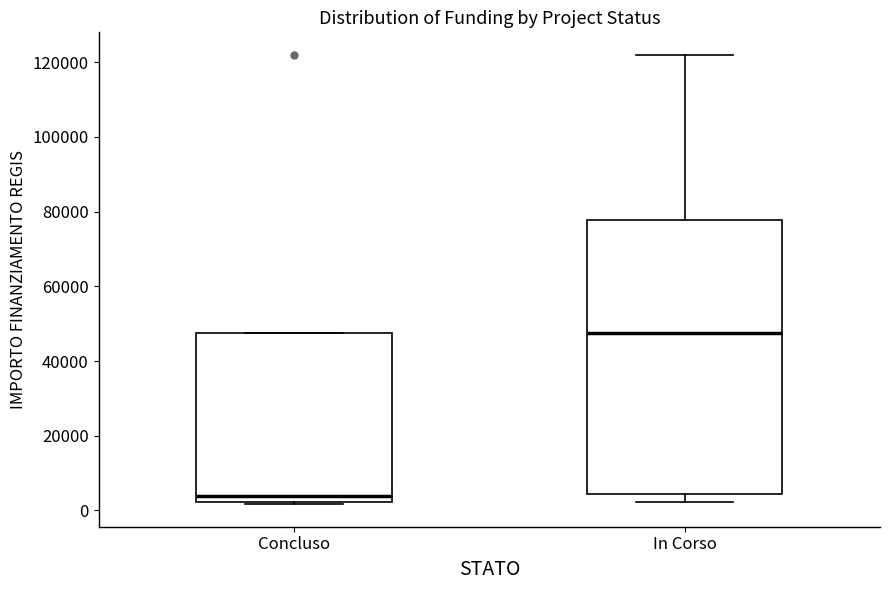

Comparing the boxes themselves (not the whiskers), which one is the tallest?

In Corso